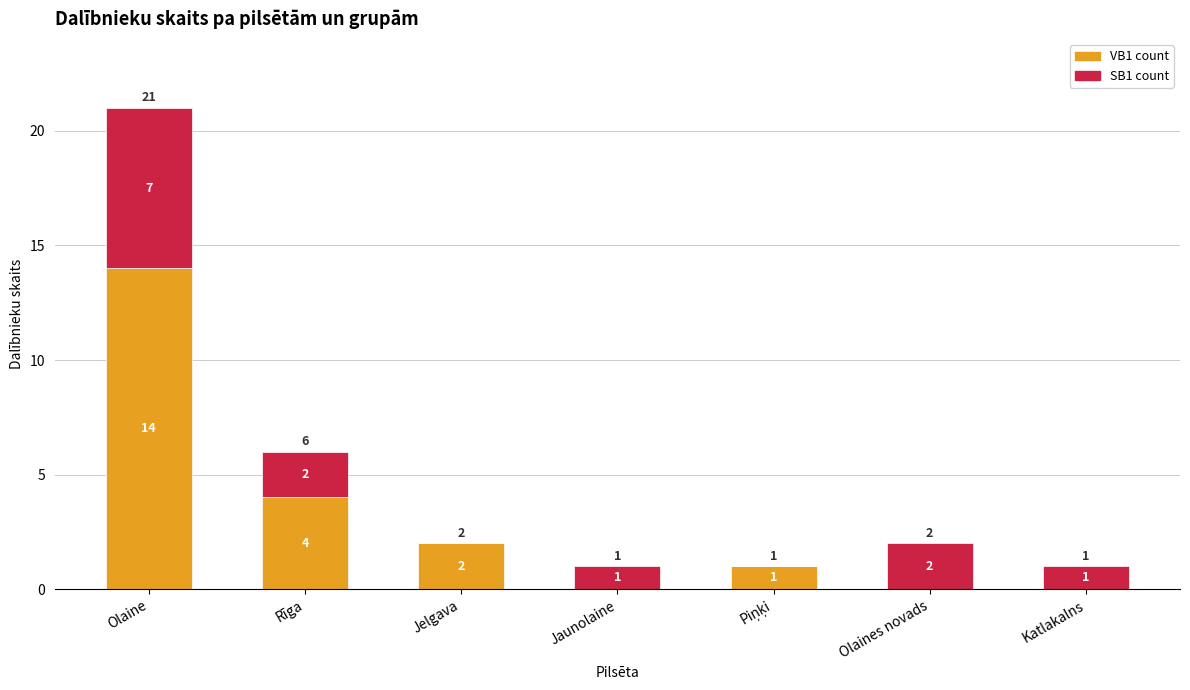

Which category has the highest value in the VB1 count series?

Olaine